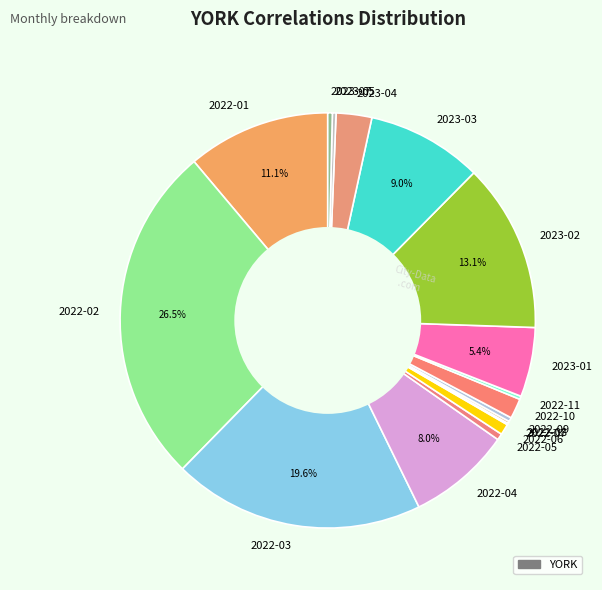

True or false: 2022-05 accounts for 0% of the total.

True